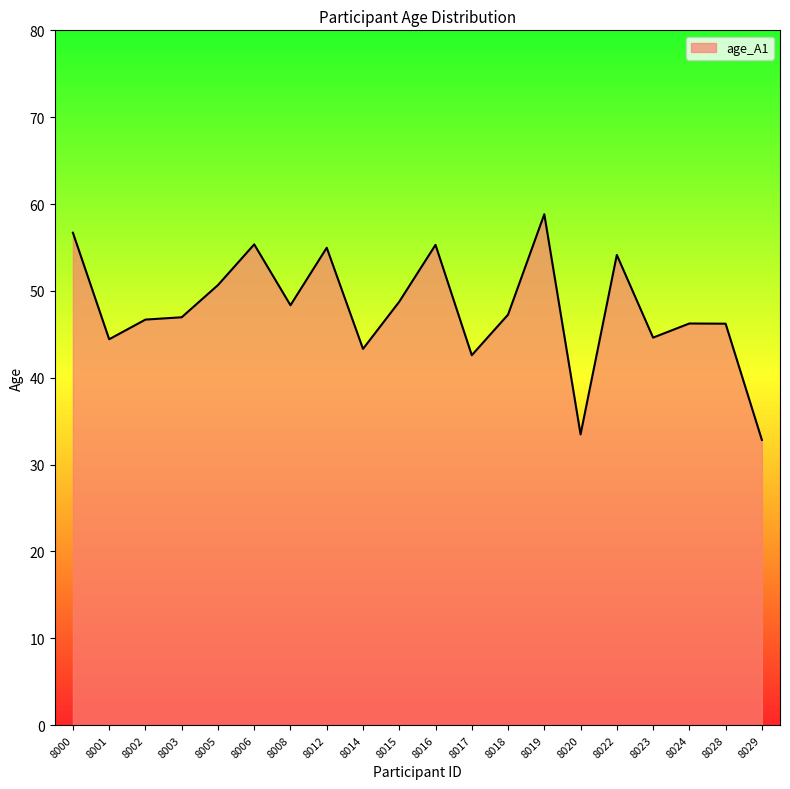

At which label does the data first exceed 47?

8000